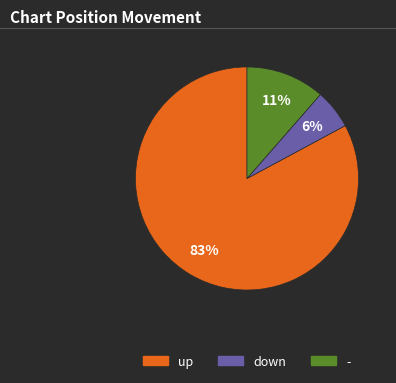

How many slices are in this pie chart?

3